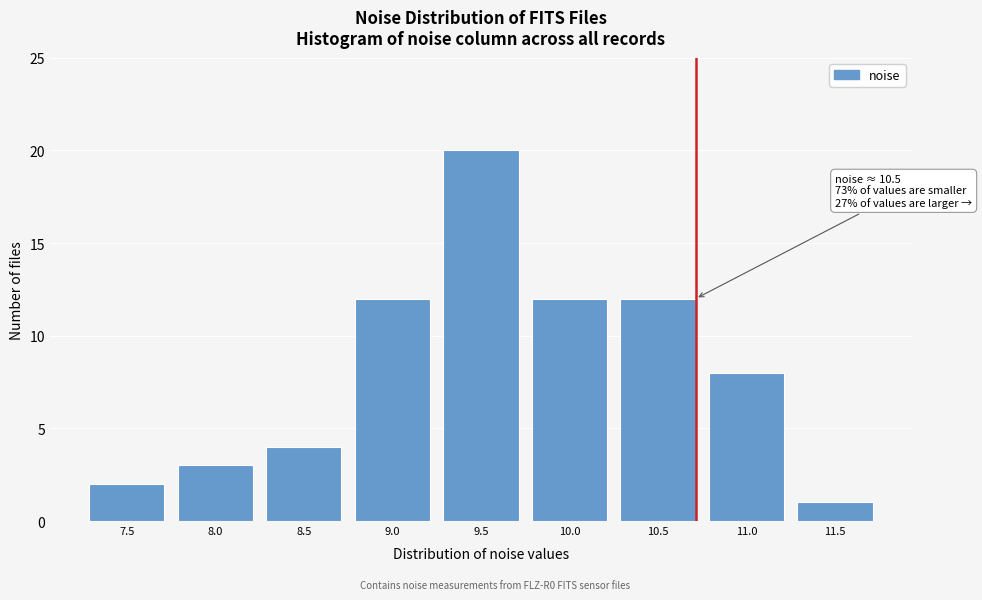

Reading left to right, extract all data points from this chart.

7.5=2	8.0=3	8.5=4	9.0=12	9.5=20	10.0=12	10.5=12	11.0=8	11.5=1